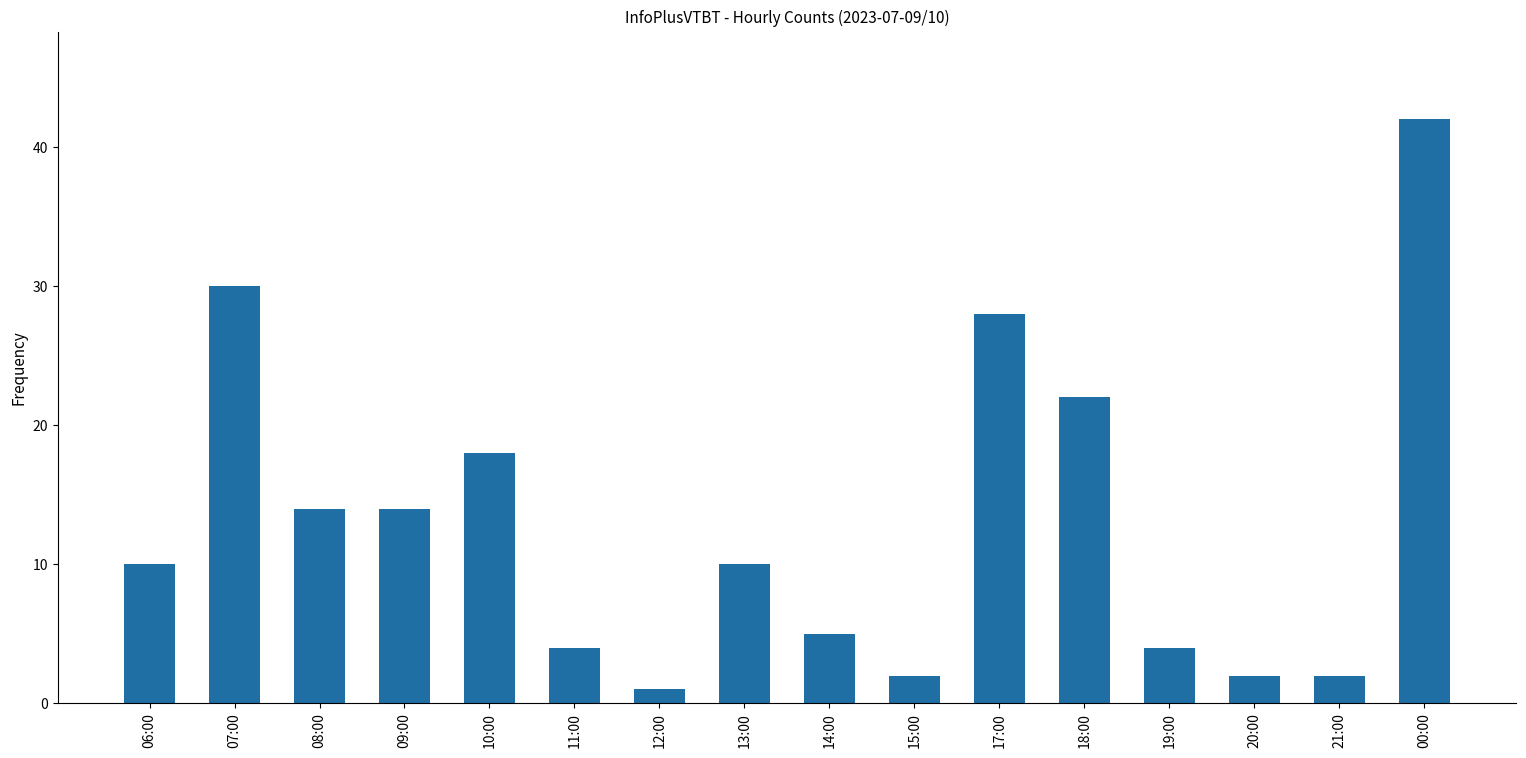

What is the ratio of the value at 11:00 to the value at 08:00?

0.3